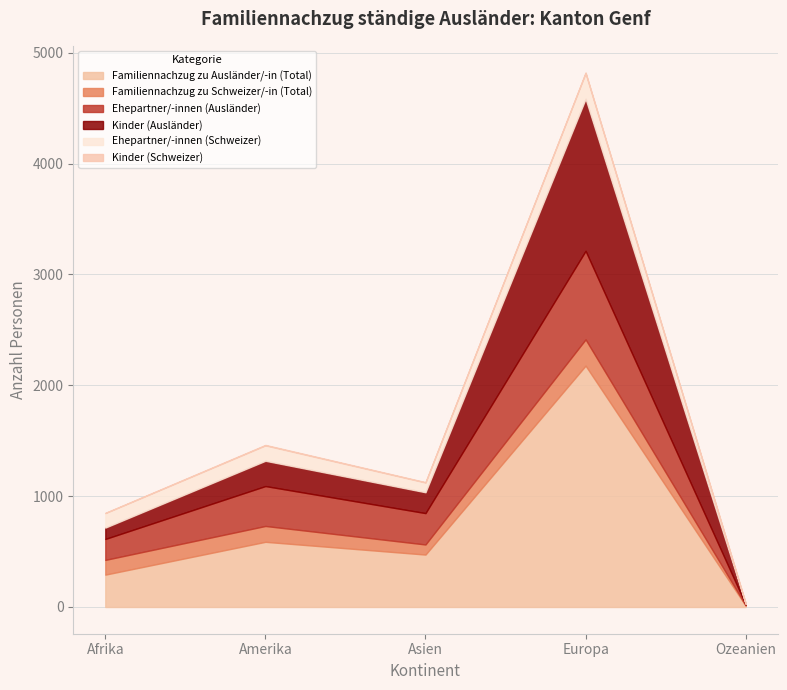

True or false: Ehepartner/-innen (Ausländer) and Familiennachzug zu Schweizer/-in (Total) cross at least once.

False